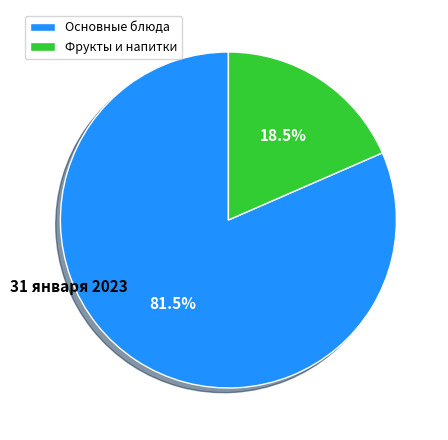

Rank the categories by value from lowest to highest.

Фрукты и напитки, Основные блюда